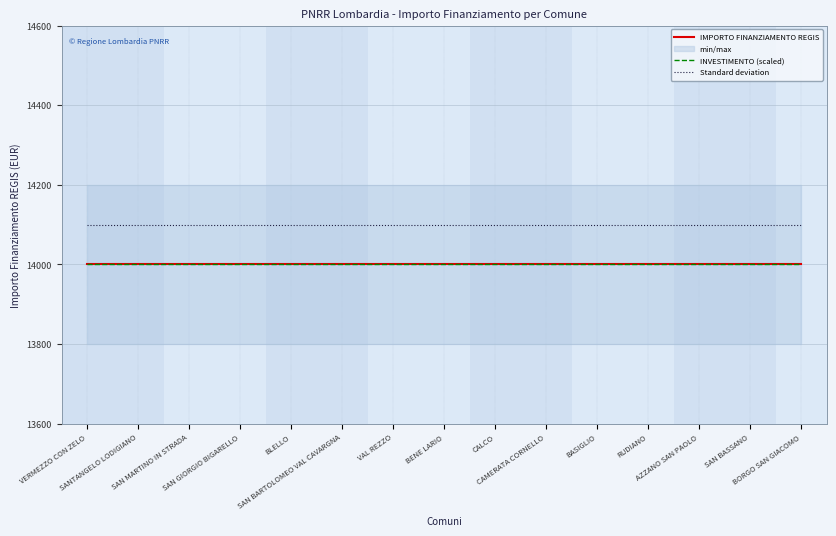

Between BENE LARIO and RUDIANO, which is larger?

BENE LARIO